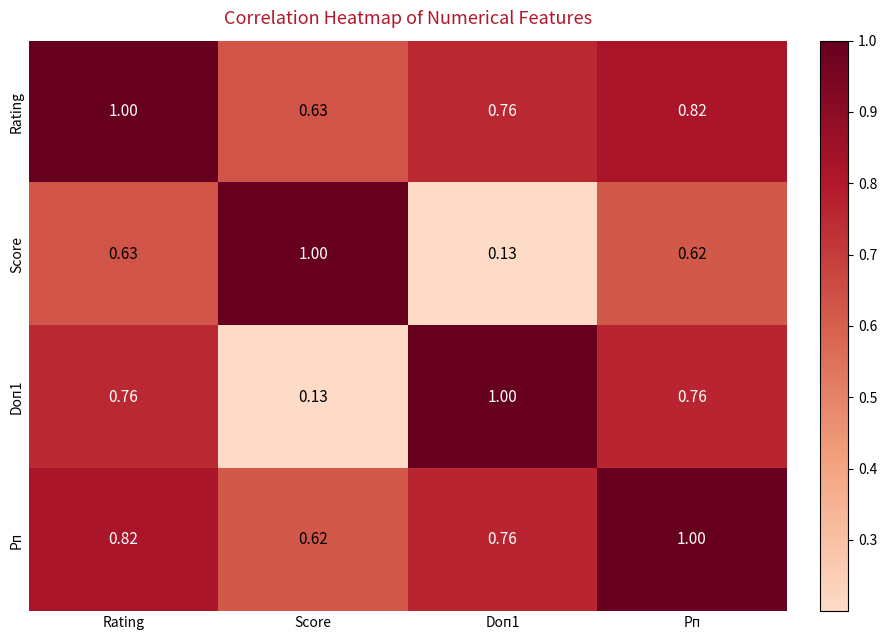

At which label does Рп reach its minimum?

Score